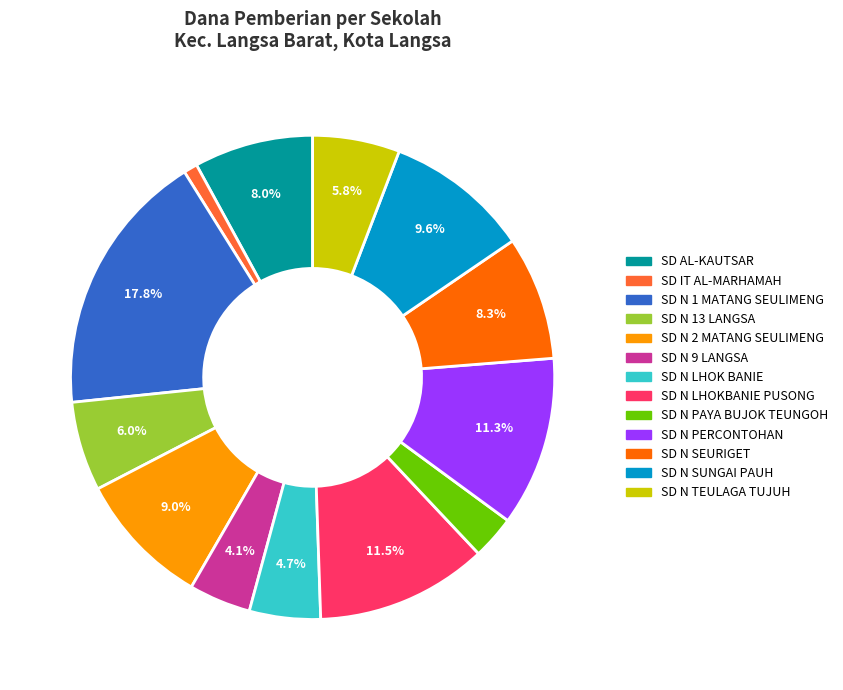

To the nearest percent, what is the average slice percentage?

8%